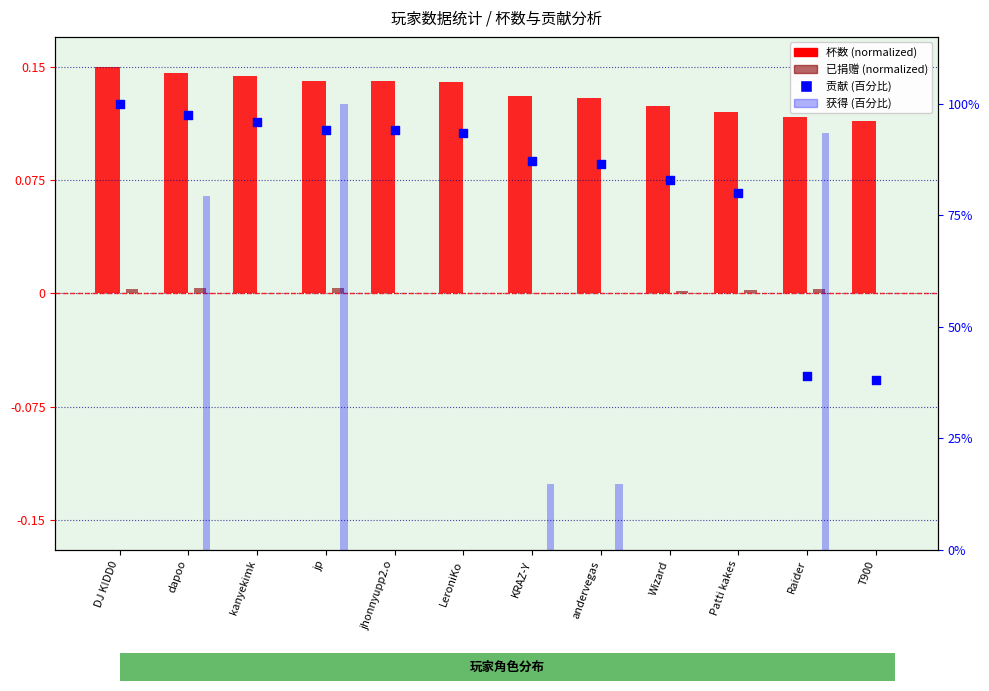

Which series has the largest total across all categories?

贡献 (百分比)